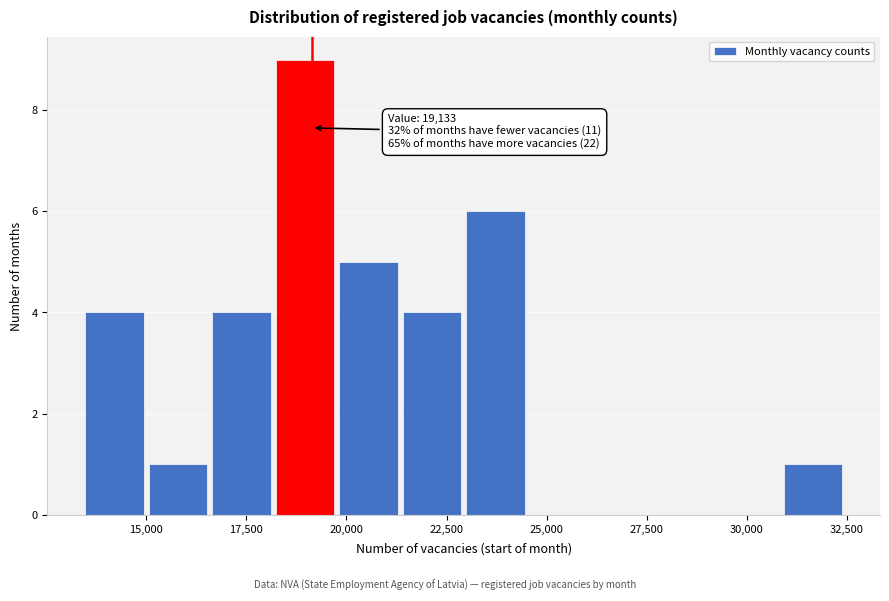

Around what value on the x-axis is the tallest bar? Give the approximate position of its centre, as read against the axis.

19000